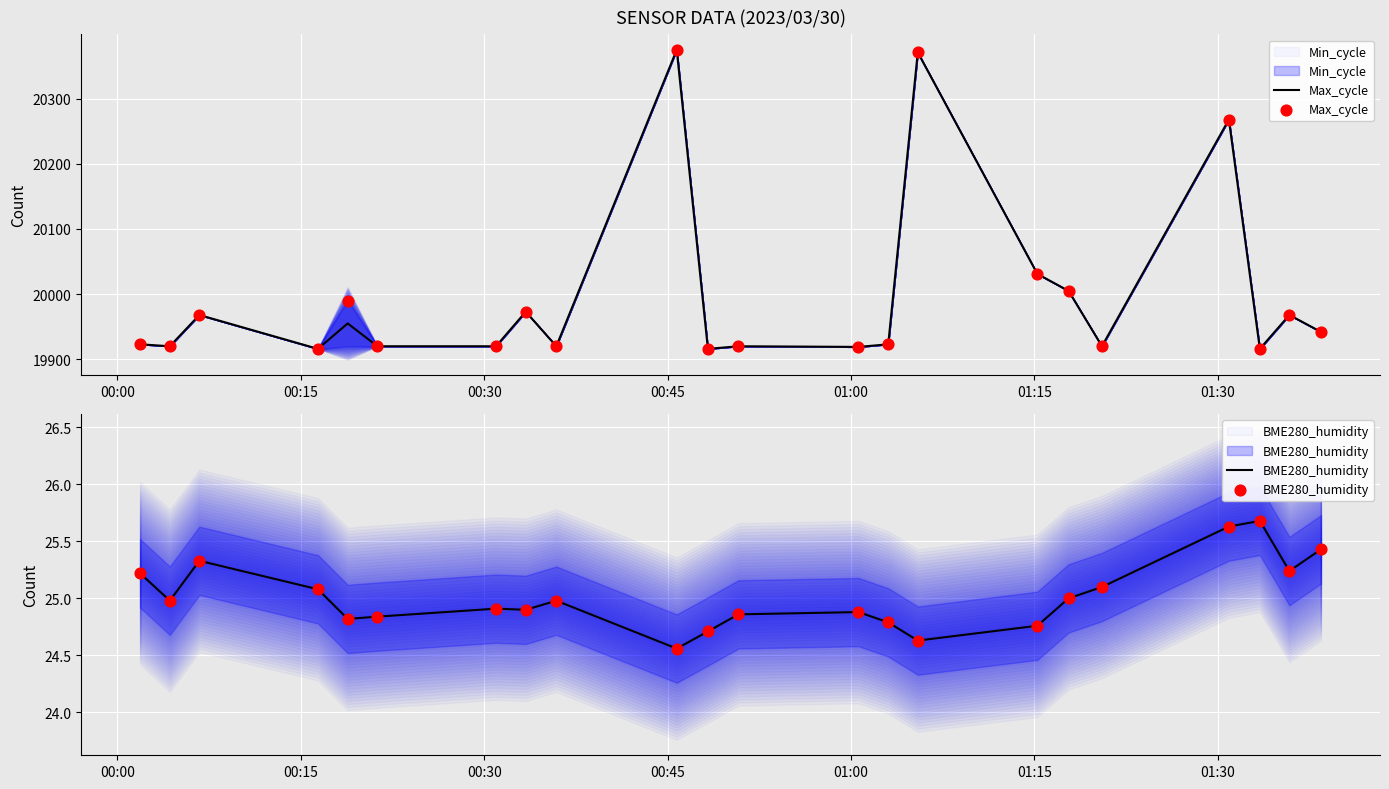

Which series has the largest total across all categories?

Max_cycle